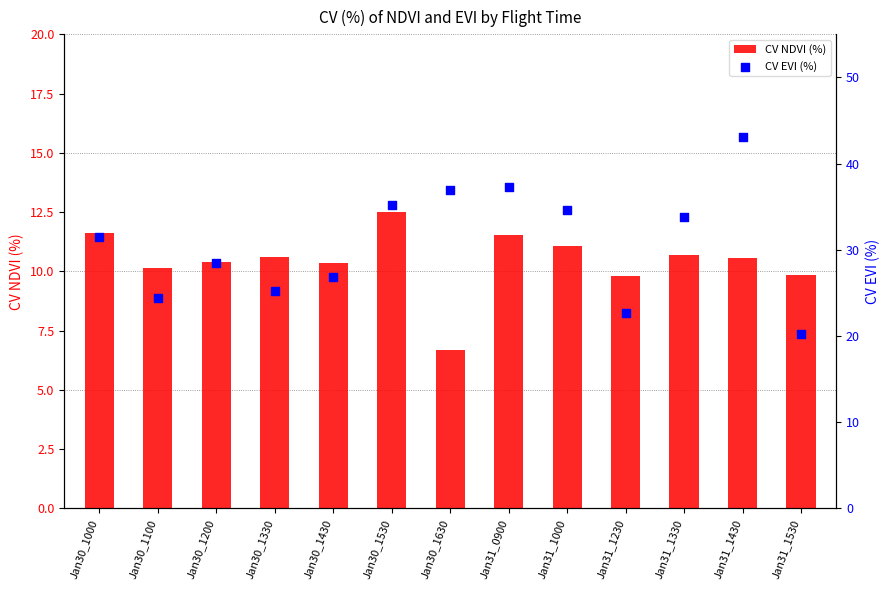

Which series has the widest spread of Y values?

CV EVI (%)